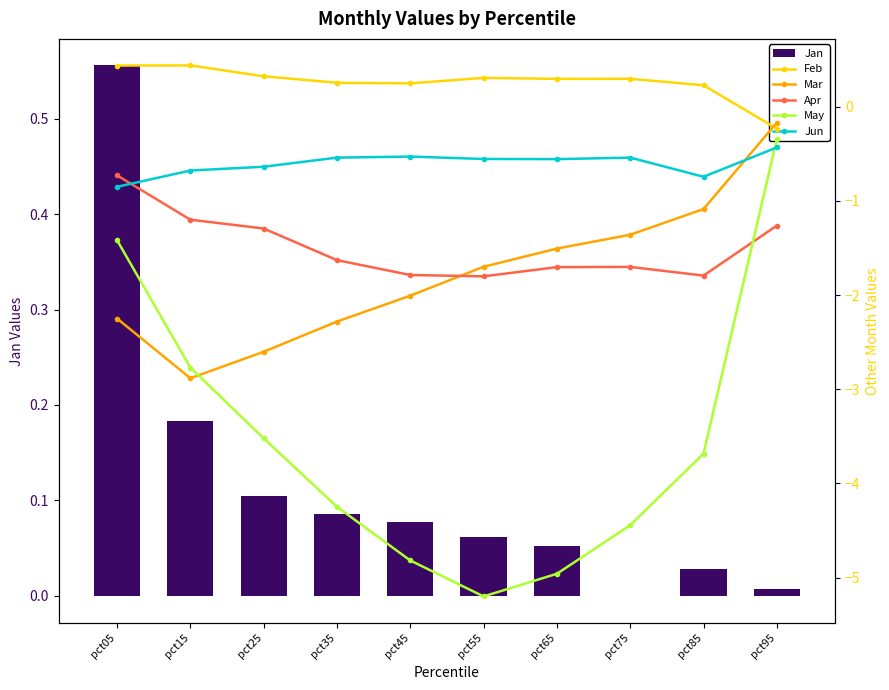

Which series has the largest range (max minus min)?

May